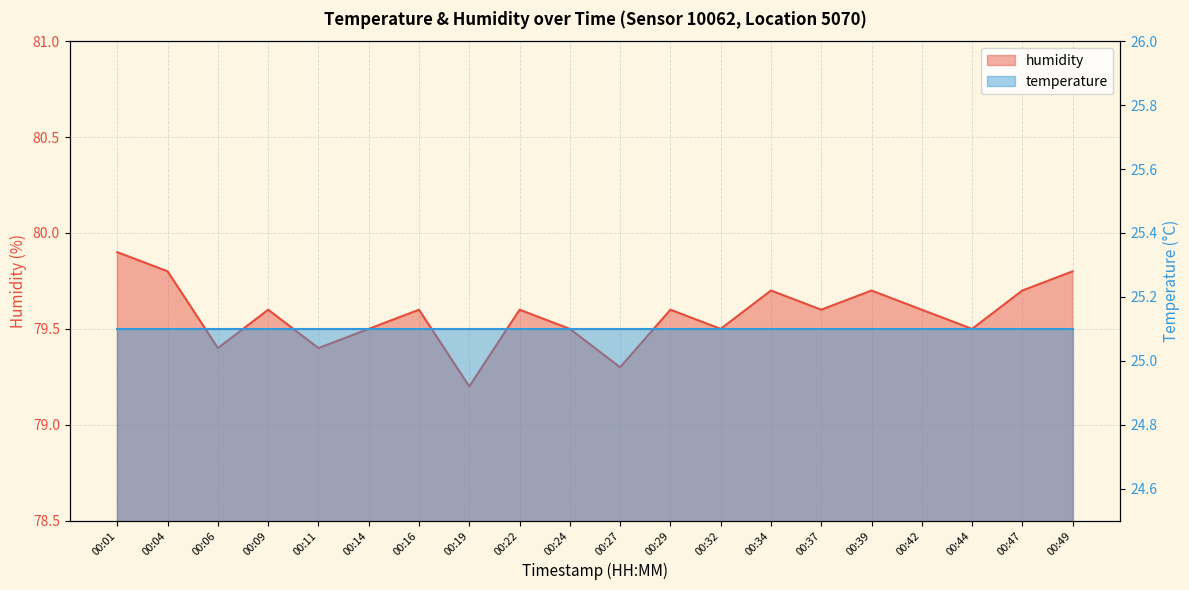

List the labels in order of value, largest first.

00:01, 00:04, 00:49, 00:34, 00:39, 00:47, 00:09, 00:16, 00:22, 00:29, 00:37, 00:42, 00:14, 00:24, 00:32, 00:44, 00:06, 00:11, 00:27, 00:19